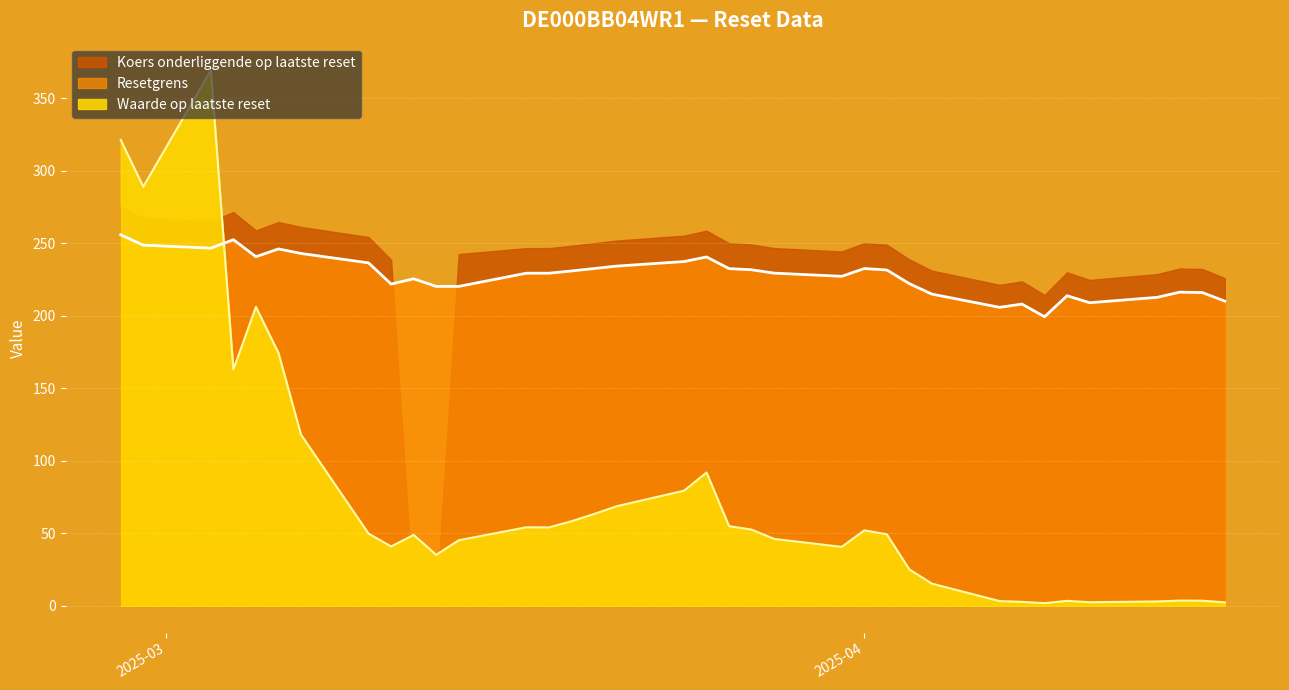

True or false: Waarde op laatste reset has a value of 26.1 at 2025-03-11.

False